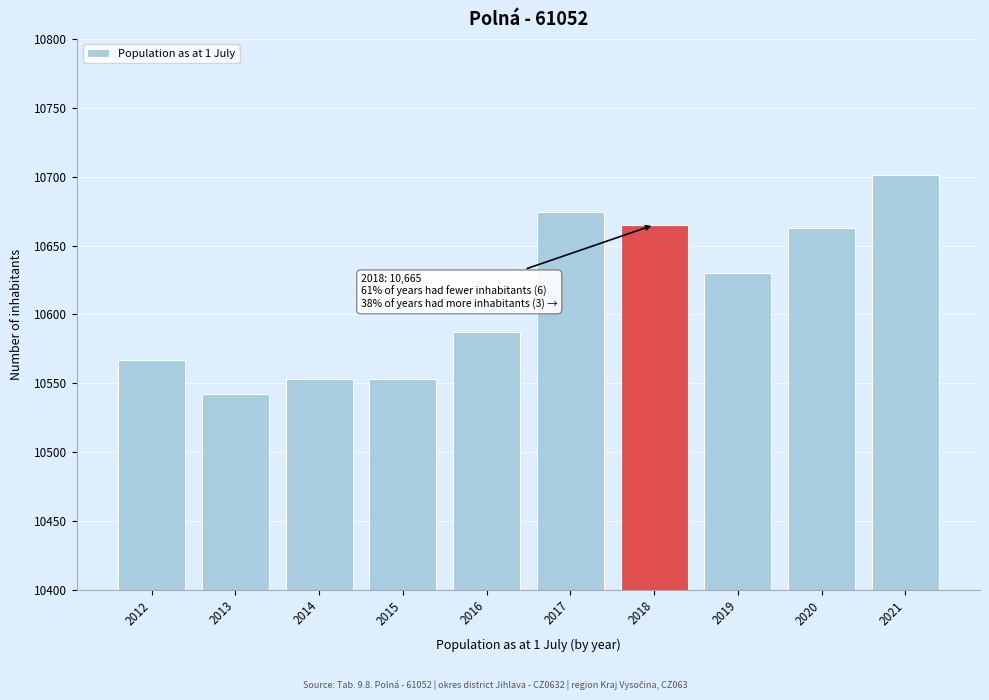

Reading right to left, what are all the values shown in this chart?

10701	10663	10630	10665	10674	10587	10553	10553	10542	10567